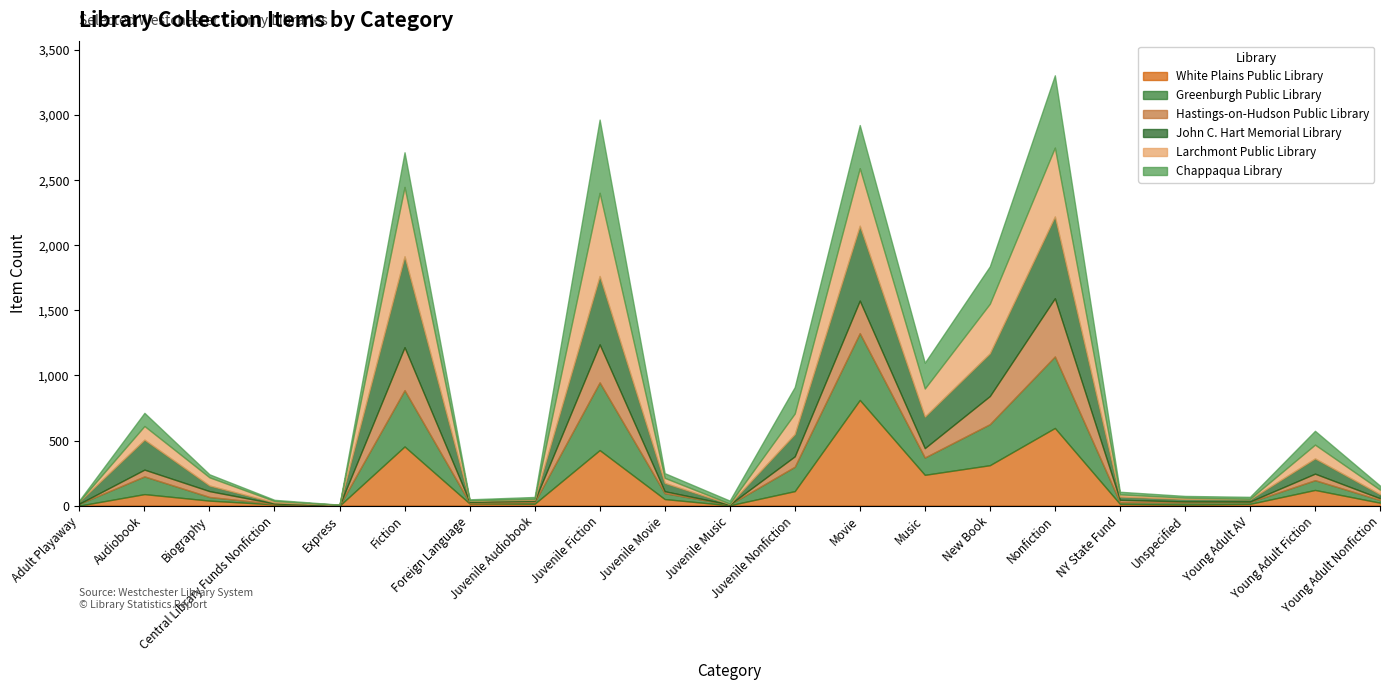

How many times do John C. Hart Memorial Library and Greenburgh Public Library cross each other?

4